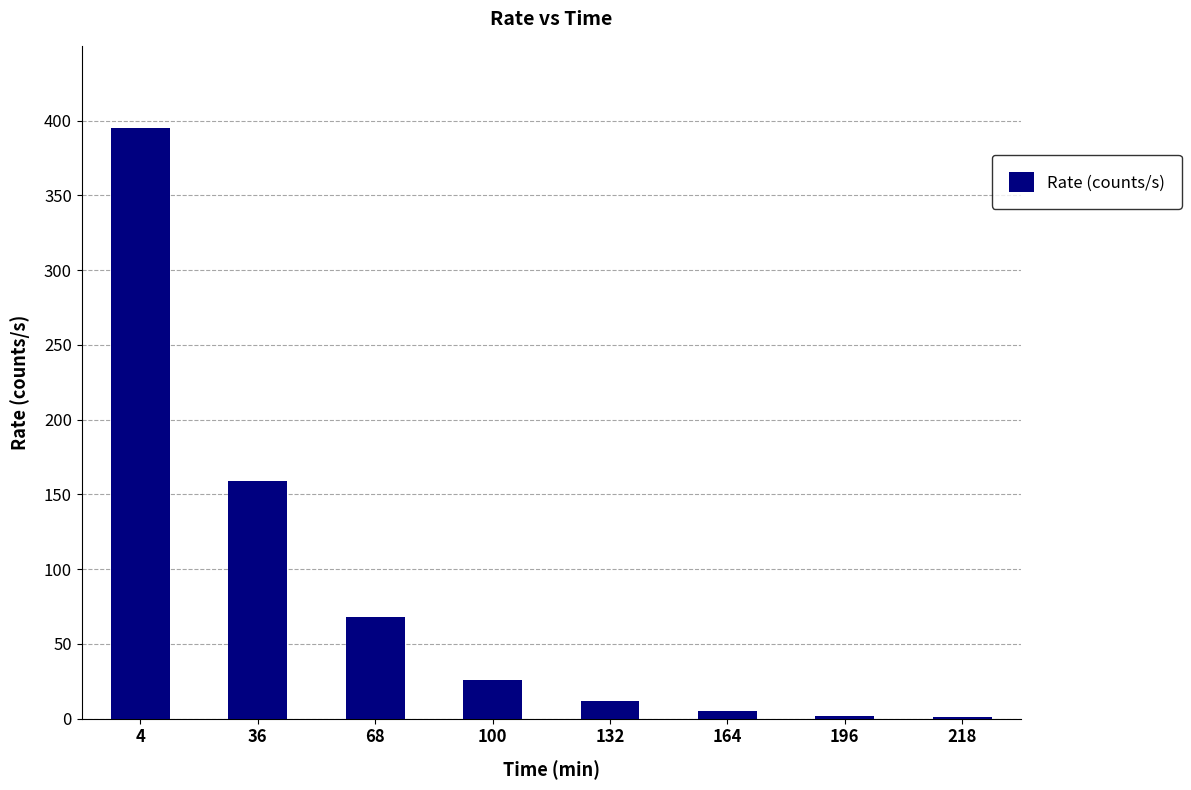

The value at 4 is 90. True or false?

False